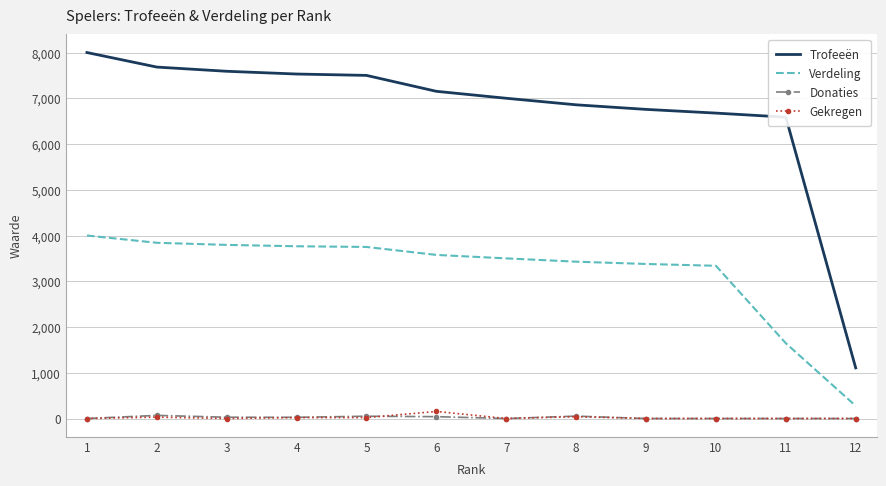

What is the difference between the highest and lowest values at 8?

6817